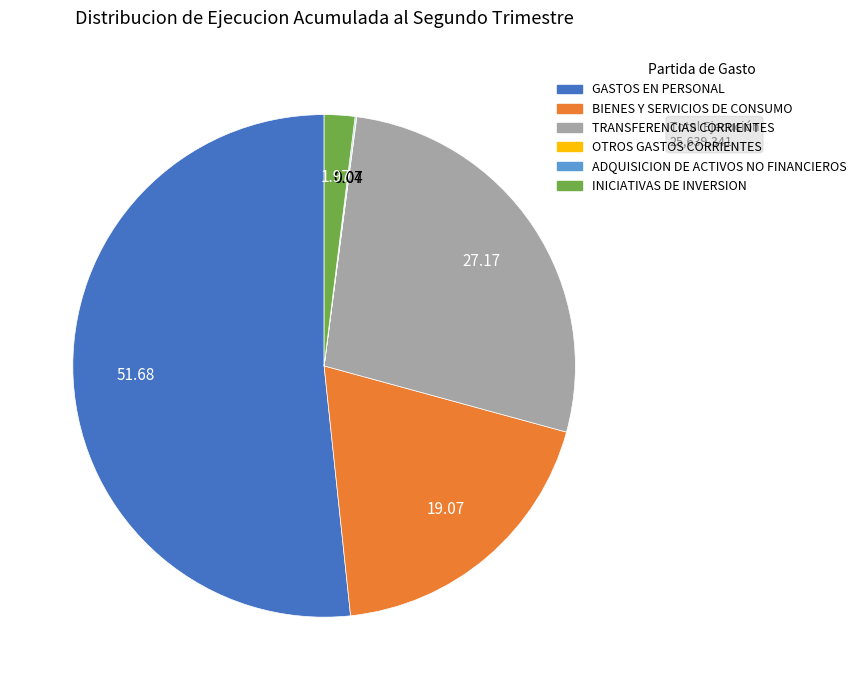

Combined, do GASTOS EN PERSONAL and INICIATIVAS DE INVERSION account for over 50%?

Yes